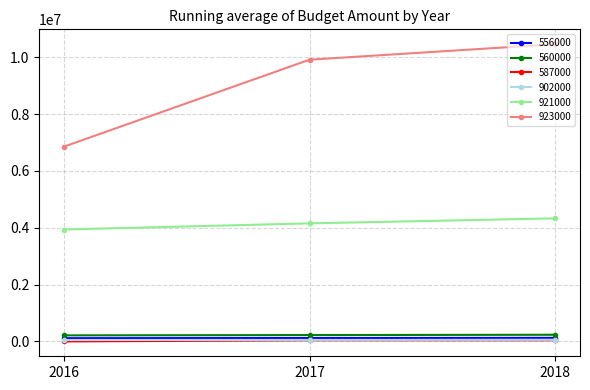

How many lines are shown in the chart?

6